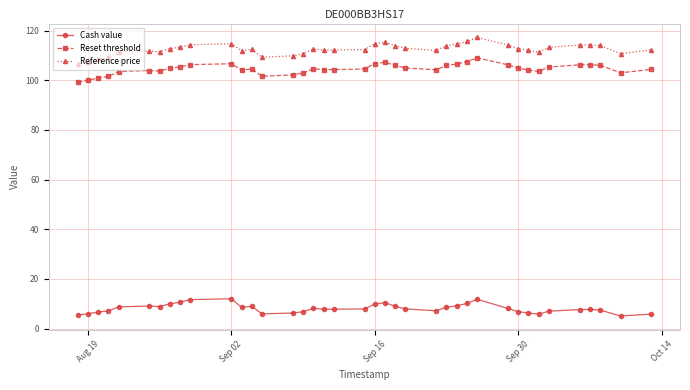

What is the highest value of the Reset threshold series?

109.0